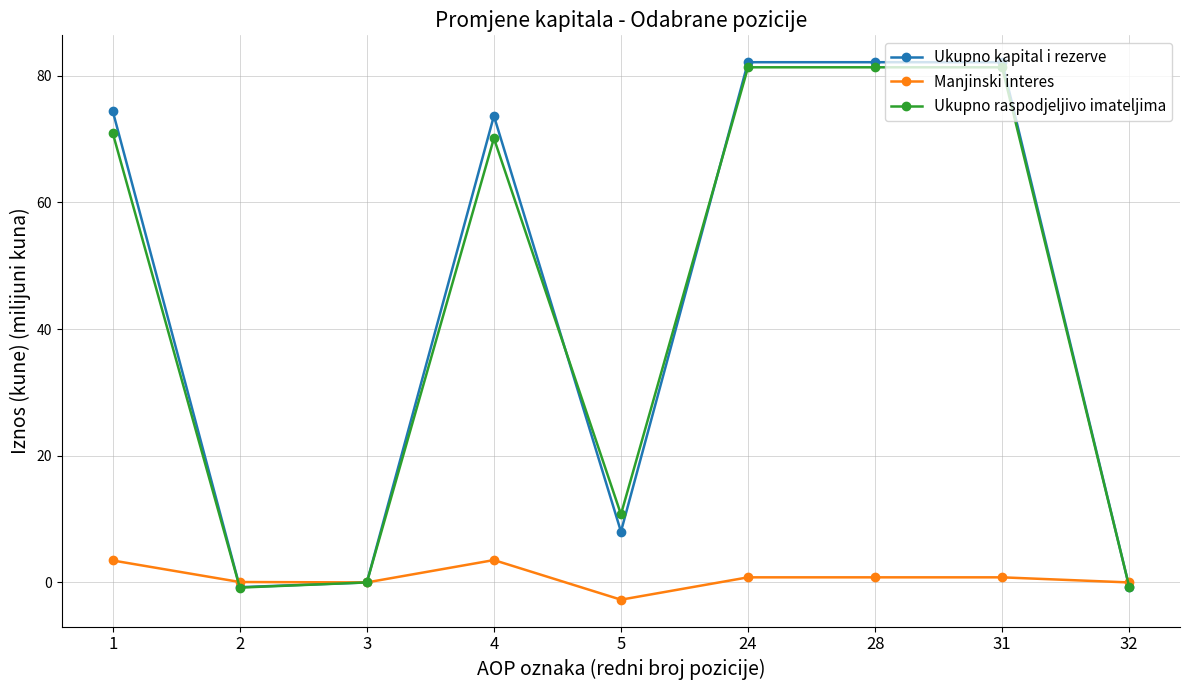

What is the sum of the Ukupno kapital i rezerve values at 2 and 3?

-0.8